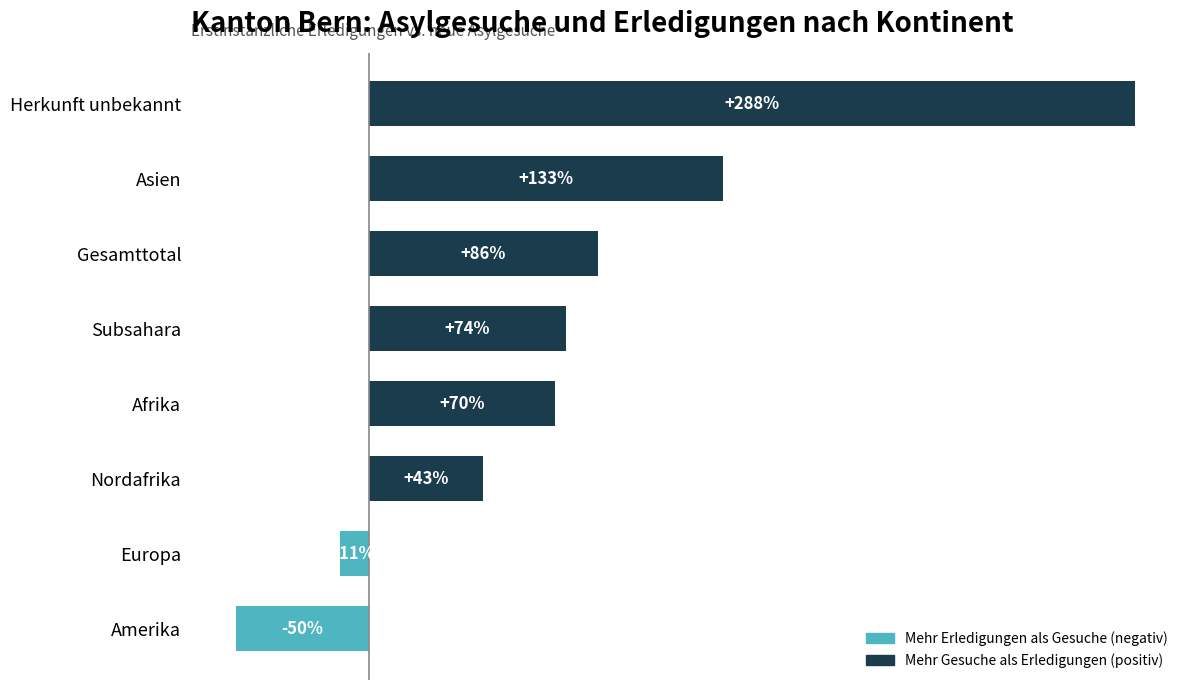

Which category has the highest value across all series?

Herkunft unbekannt